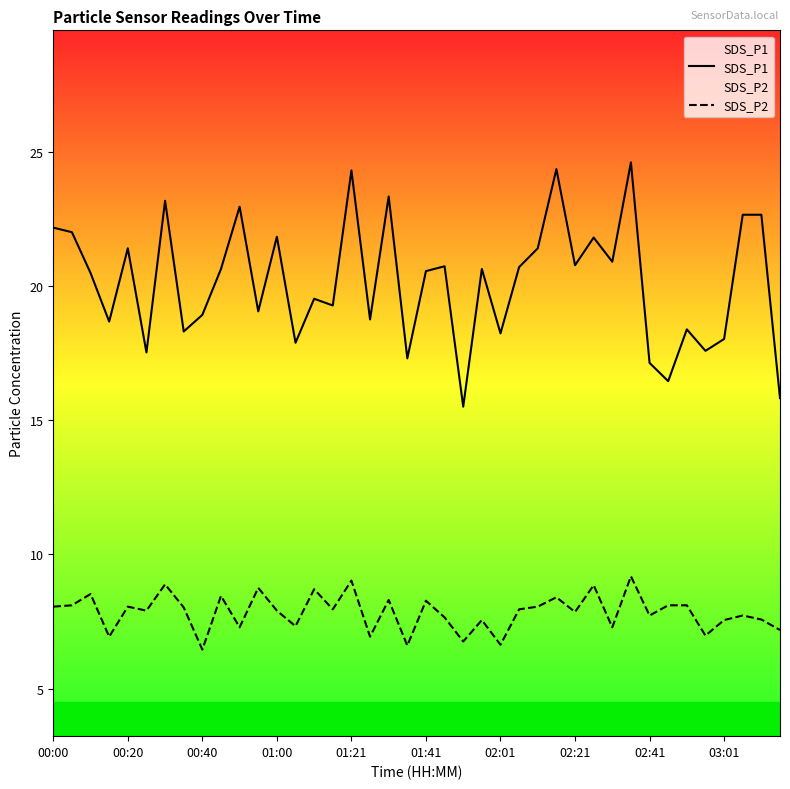

Reading left to right, extract all data points from this chart.

SDS_P1: 22.2	22.0	20.5	18.7	21.4	17.5	23.2	18.3	18.9	20.6	22.9	19.1	21.8	17.9	19.5	19.3	24.3	18.8	23.3	17.3	20.6	20.7	15.5	20.6	18.2	20.7	21.4	24.4	20.8	21.8	20.9	24.6	17.1	16.4	18.4	17.6	18.0	22.6	22.6	15.8
SDS_P2: 8.1	8.1	8.5	6.9	8.1	7.9	8.9	8.0	6.5	8.4	7.3	8.8	7.9	7.3	8.7	8.0	9.0	6.9	8.3	6.6	8.3	7.7	6.8	7.5	6.6	8.0	8.1	8.4	7.8	8.8	7.3	9.2	7.7	8.1	8.1	7.0	7.5	7.7	7.6	7.2